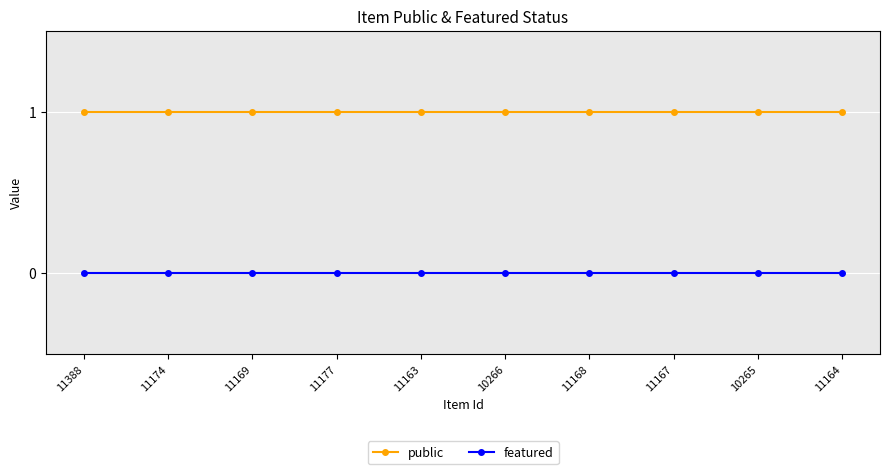

Which series has the largest total across all categories?

public